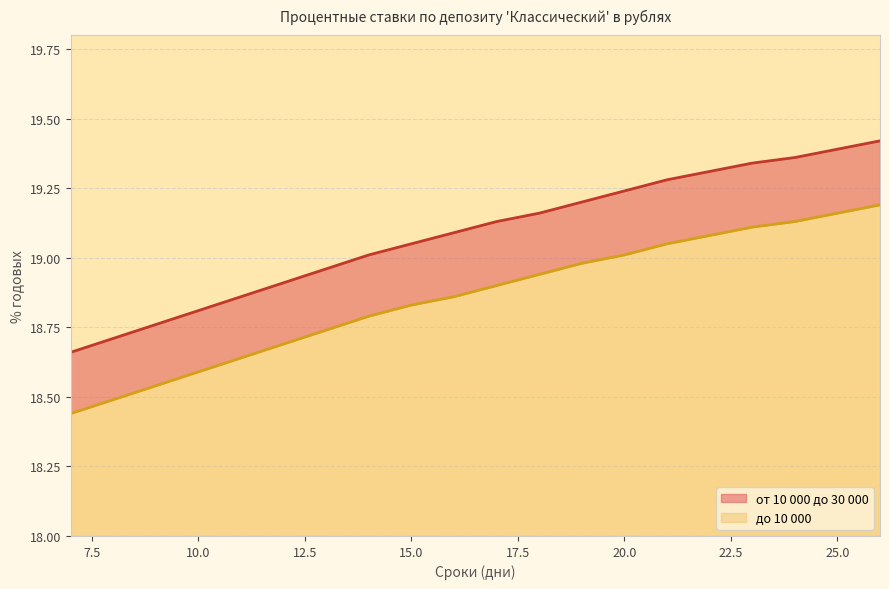

Count the number of categories in the chart.

20